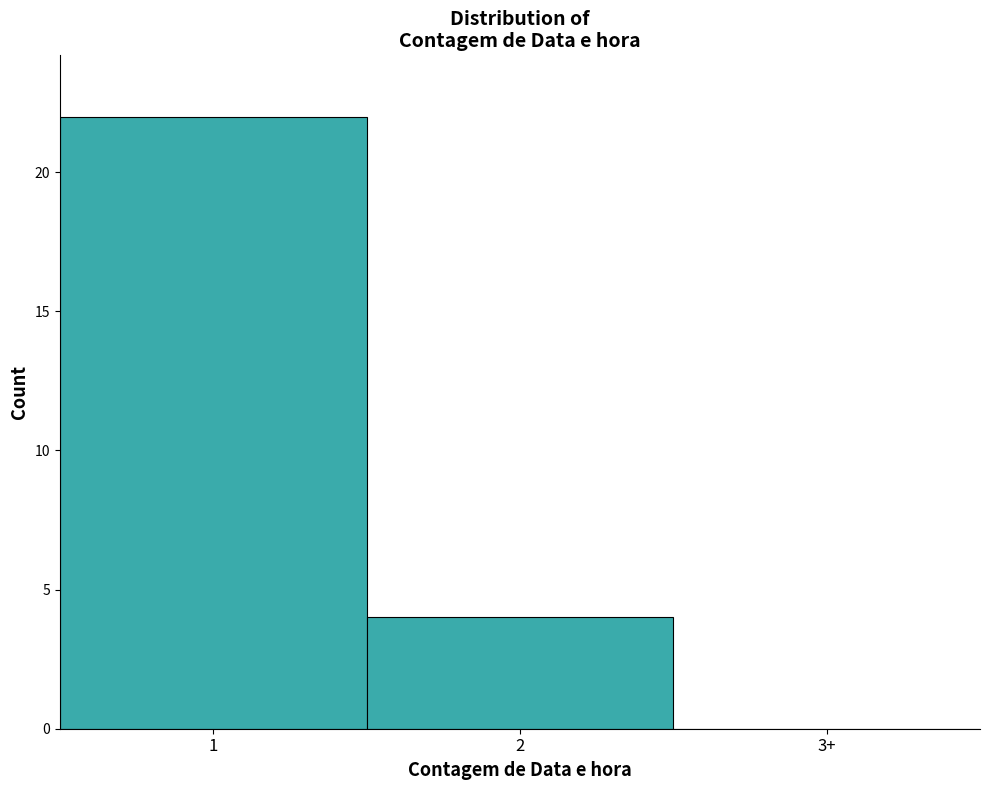

Reading left to right, extract all data points from this chart.

1=22	2=4	3+=0